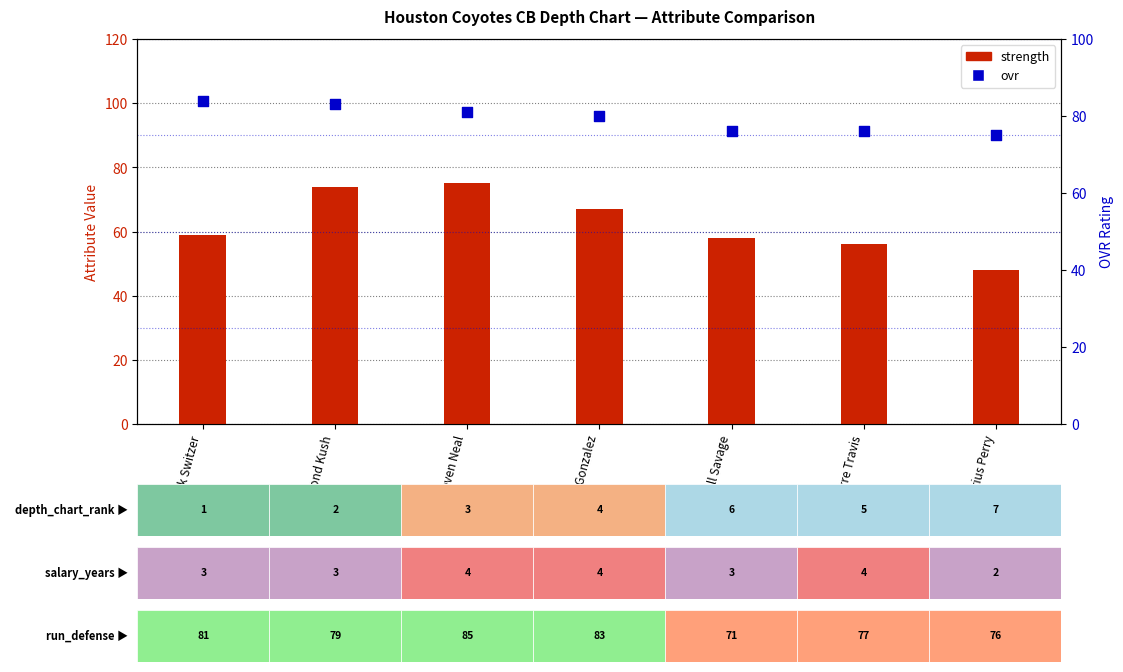

Which series reaches the minimum Y coordinate?

strength